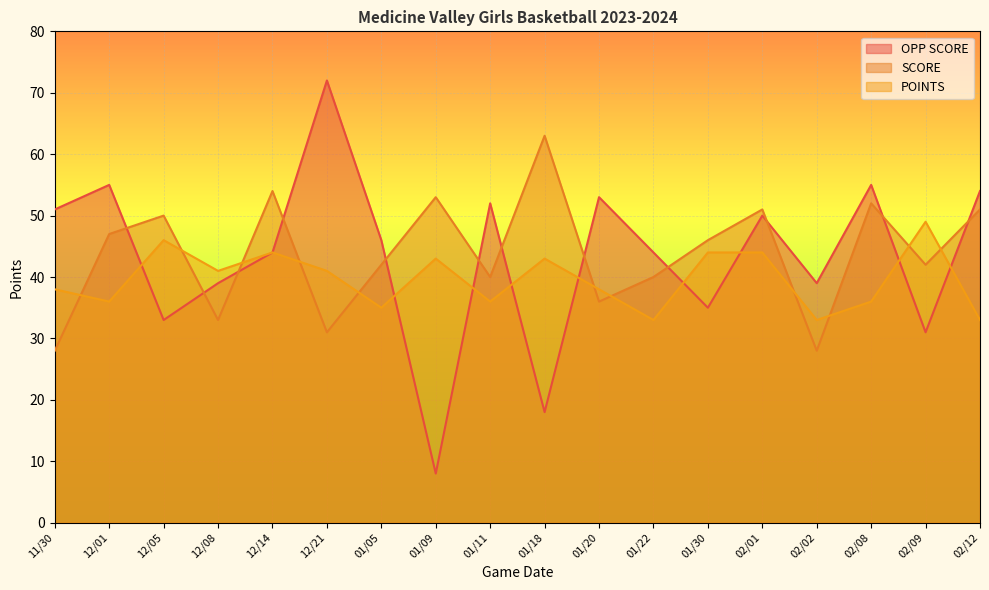

What is the greatest value displayed?

72